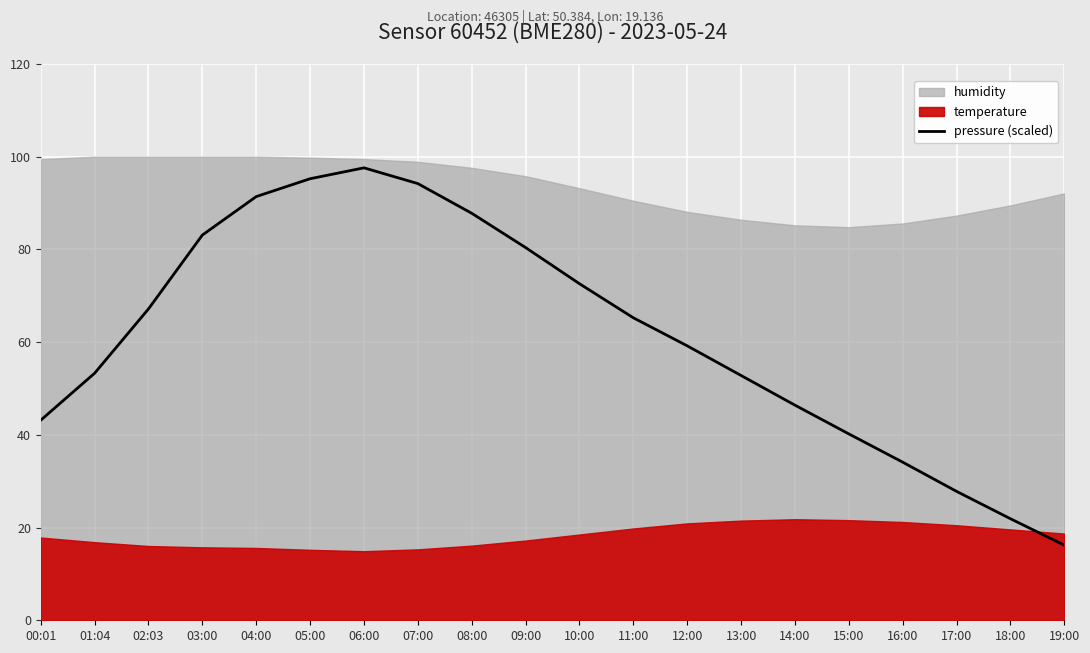

True or false: the data shows 43.2 at 00:01.

True